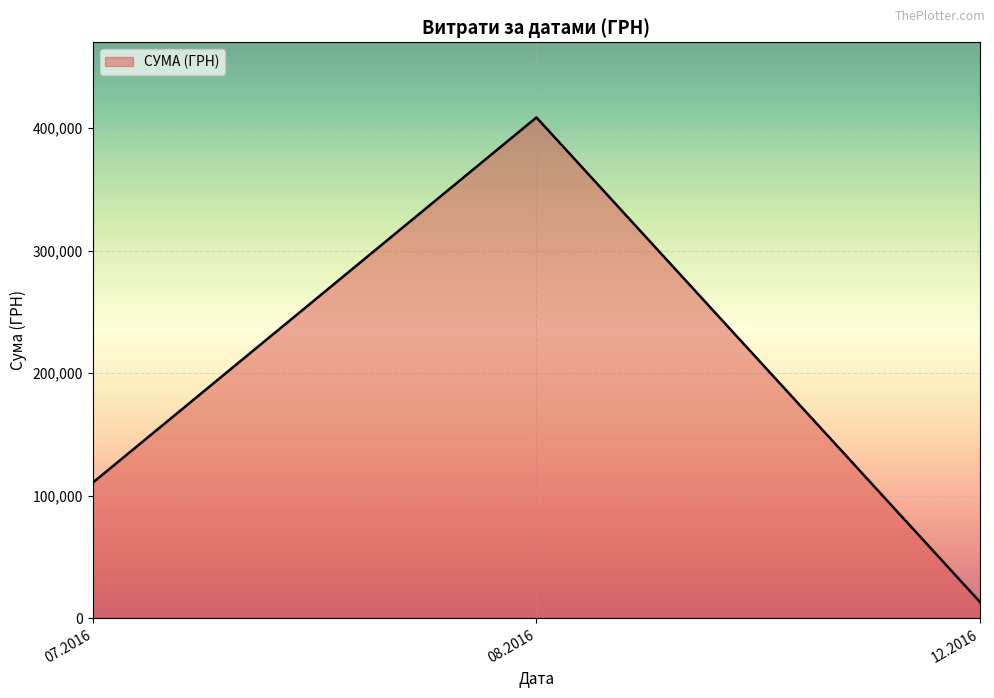

Is it true that the value at 08.2016 is 408627.1?

True